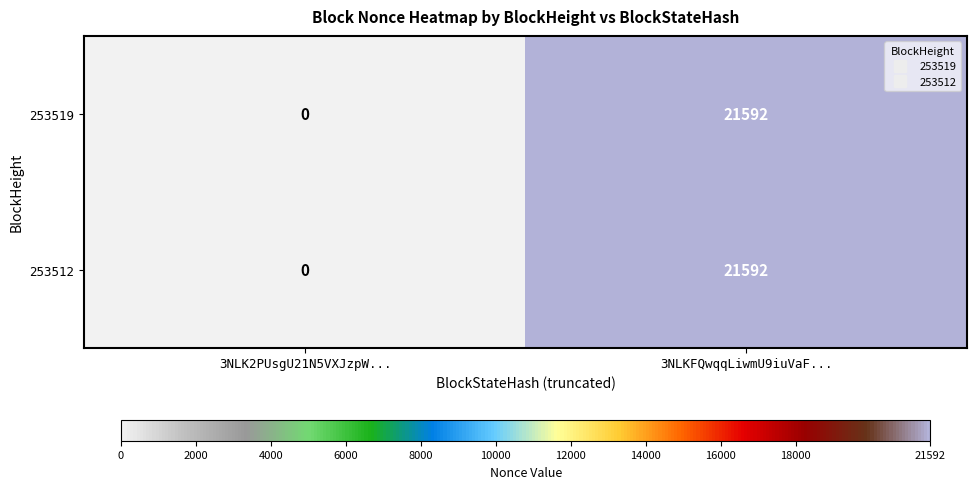

What is the total value across all series at 3NLKFQwqqLiwmU9iuVaF...?

43184